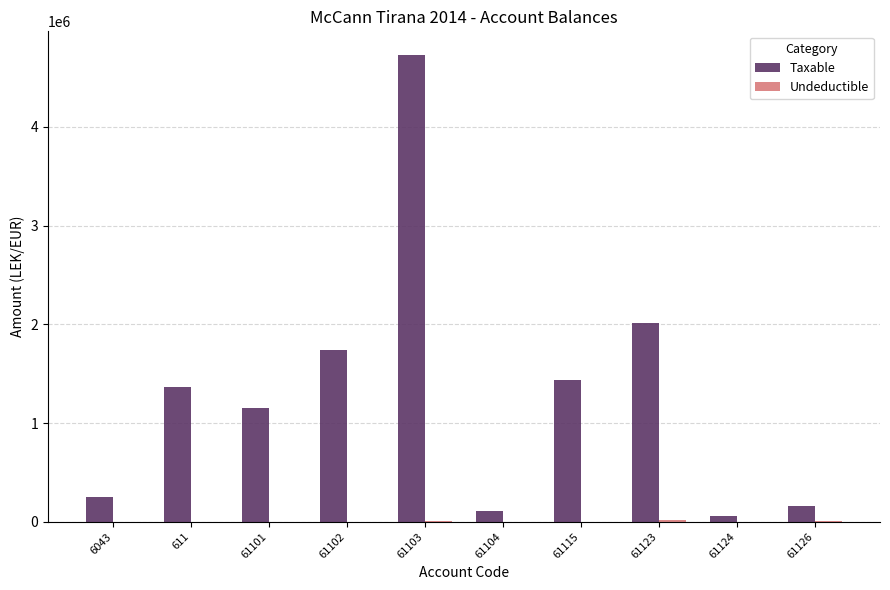

The value of Taxable at 6043 is 250227.1. True or false?

True